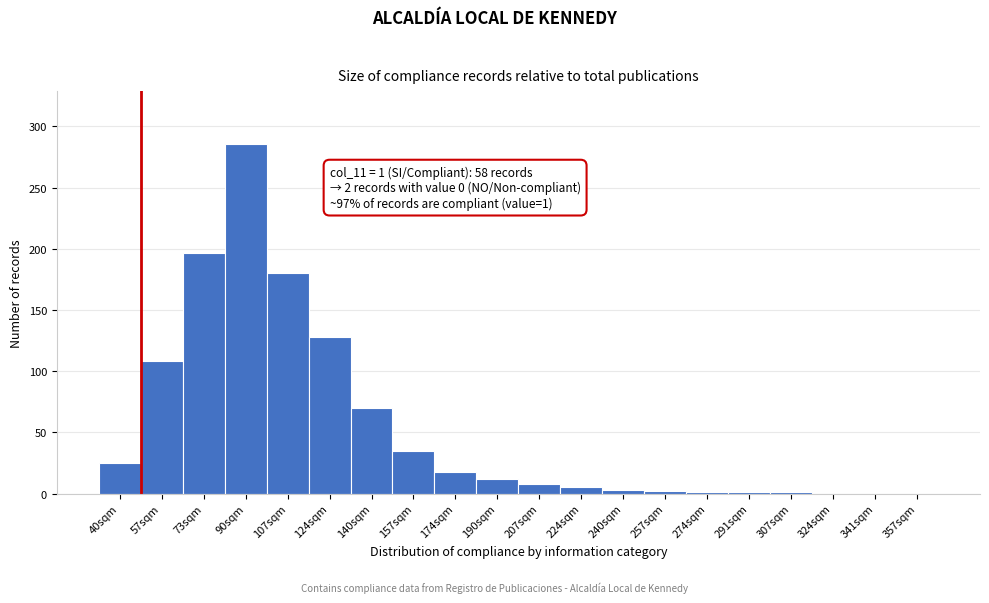

True or false: the data shows -151 at 341sqm.

False